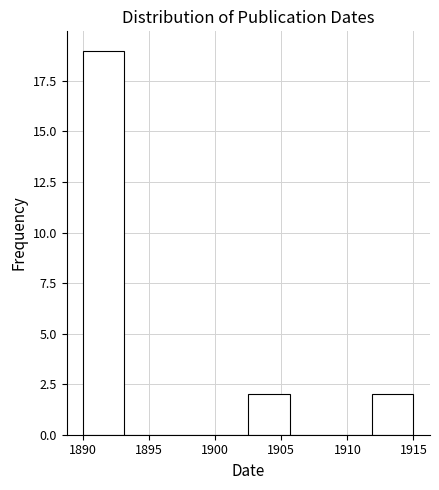

Which range on the x-axis has the tallest bar?

1890.0 to 1893.0